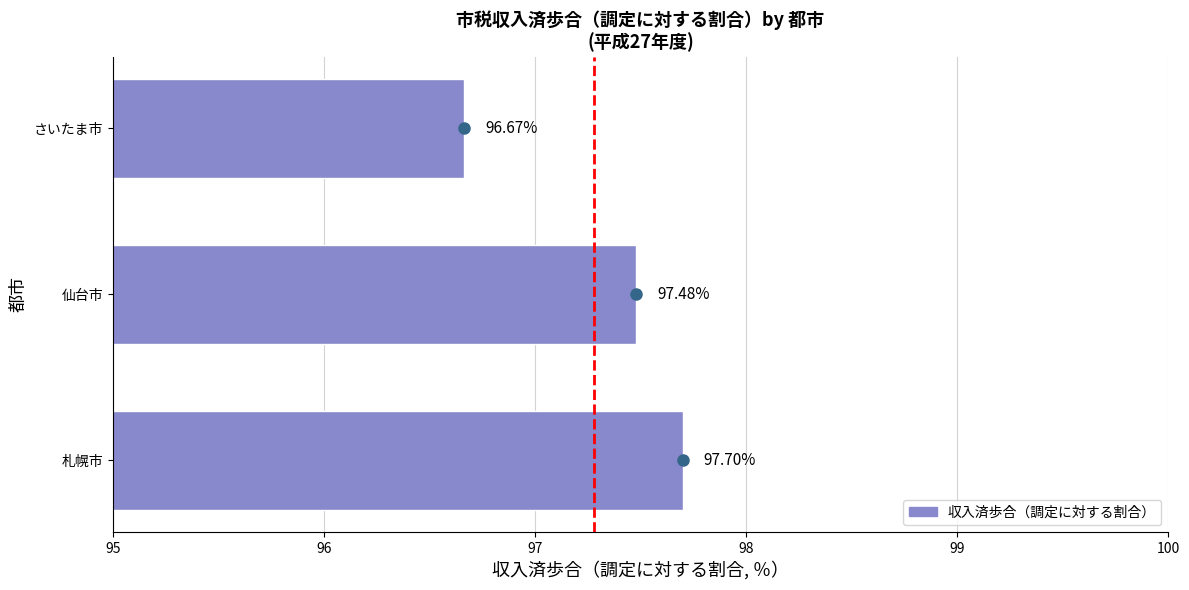

What is the difference between the maximum and minimum values?

1.0